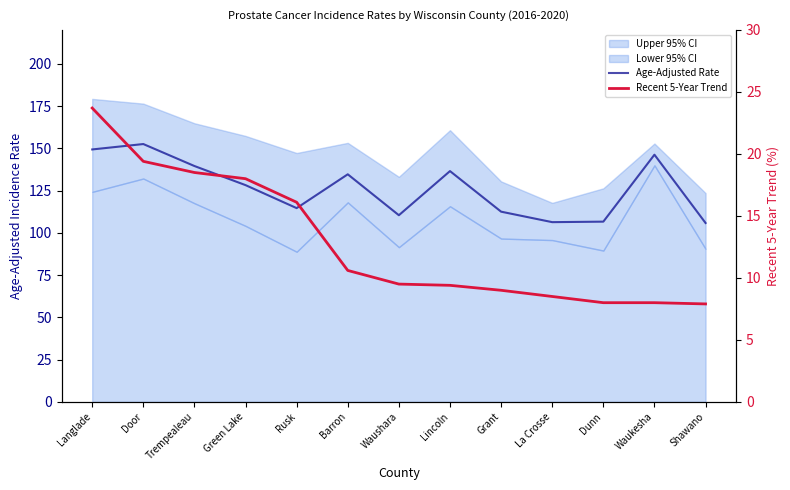

What is the sum of the Age-Adjusted Rate values at Lincoln and Rusk?

251.1